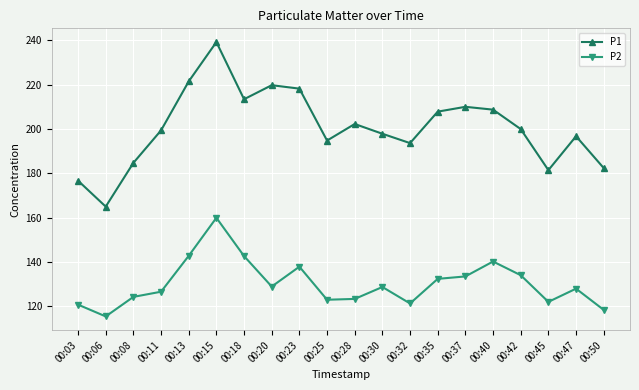

Which series has the largest total across all categories?

P1